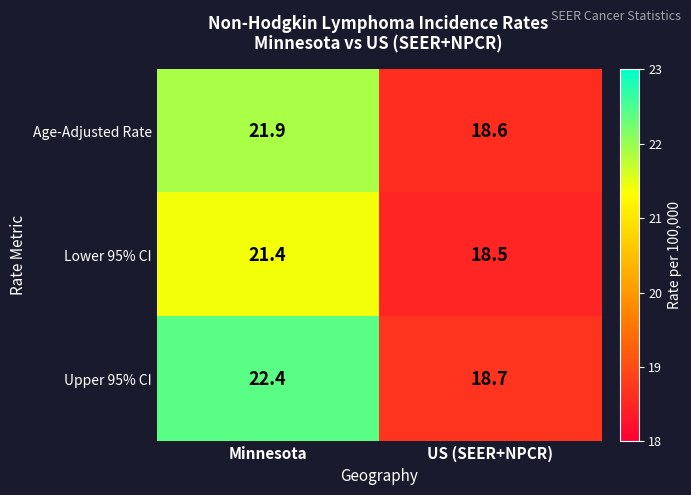

Between Minnesota and US (SEER+NPCR), which series saw the biggest shift?

Upper 95% CI